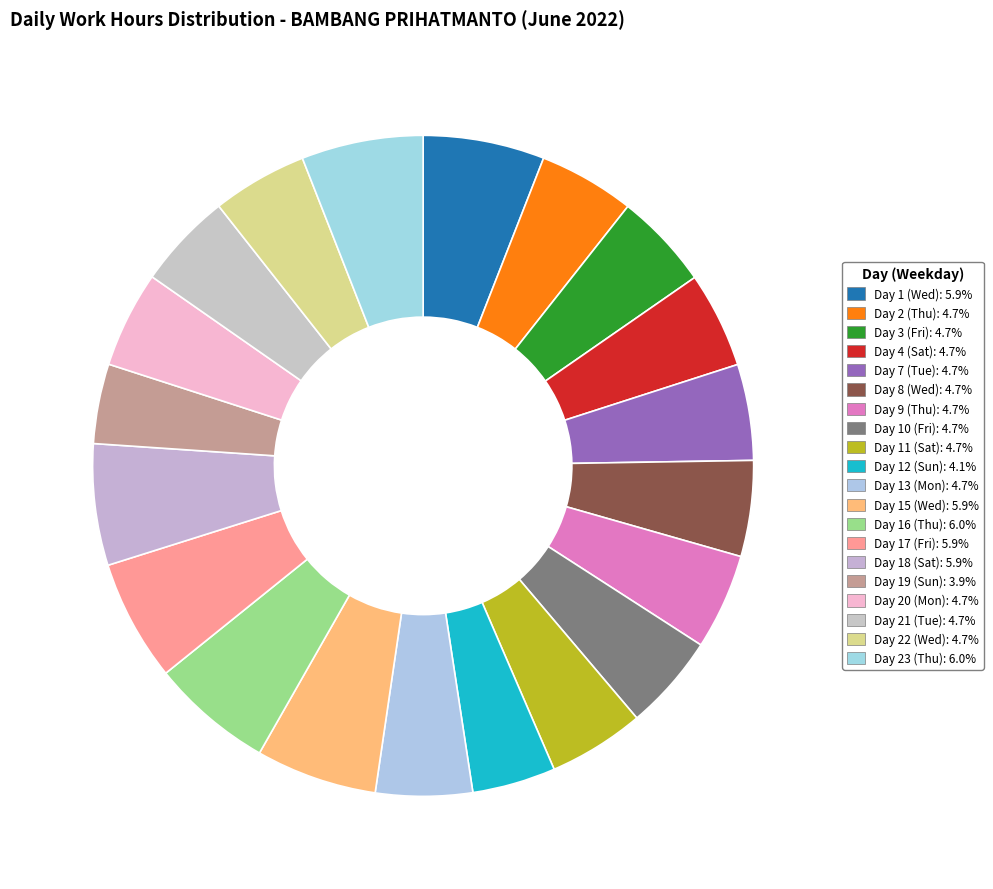

How many segments does this pie chart have?

20